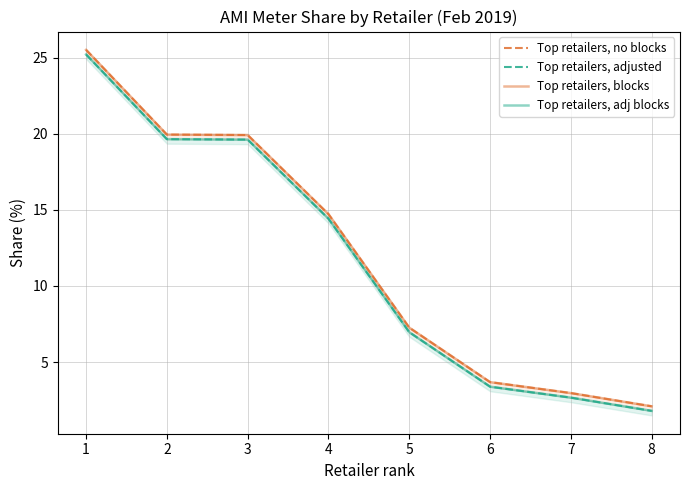

At how many categories does at least one series exceed 17?

3